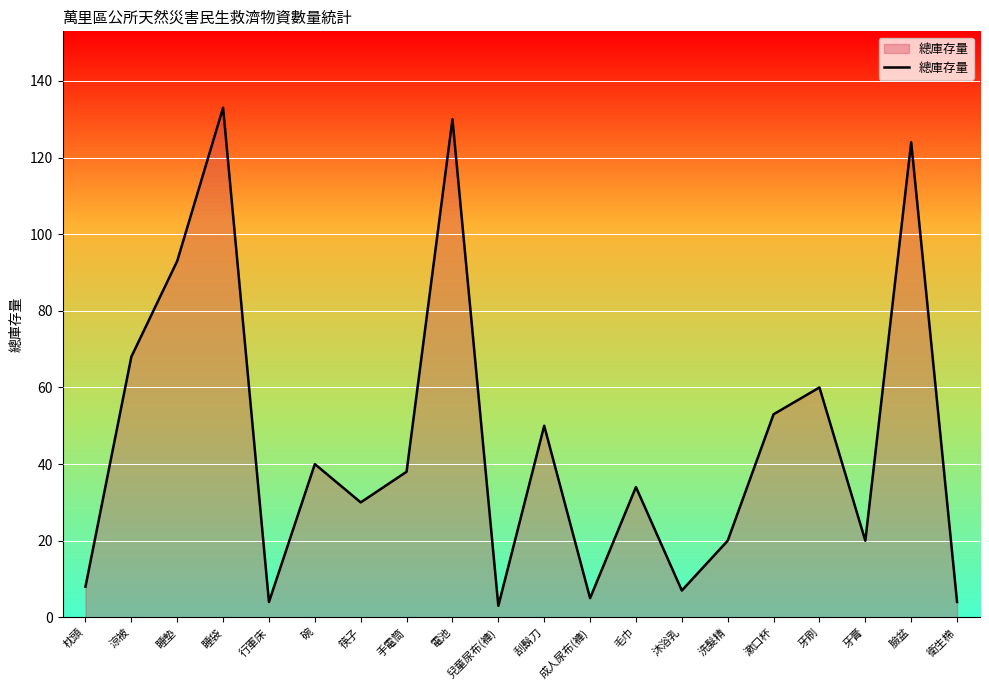

What position from the right is 成人尿布(褲)?

9